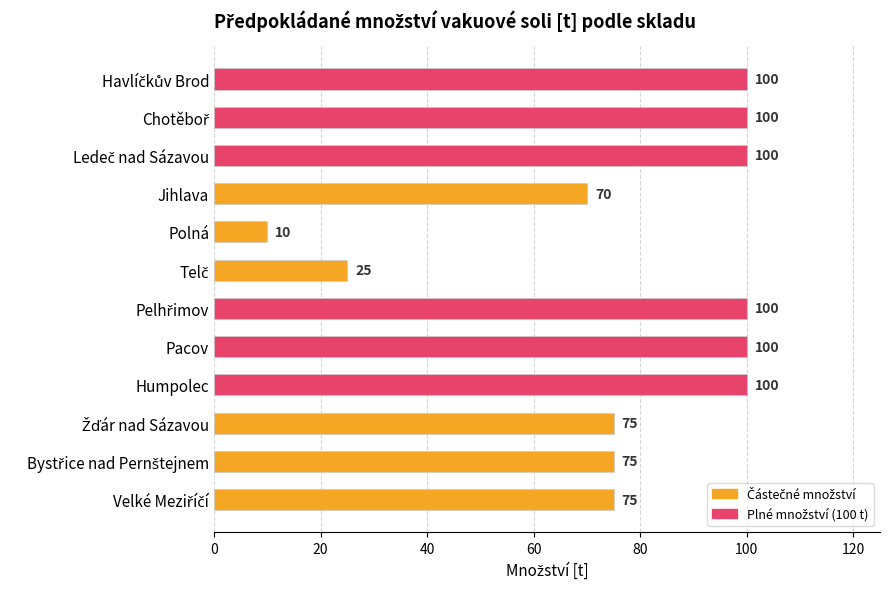

Which category has the lowest value across all series?

Polná